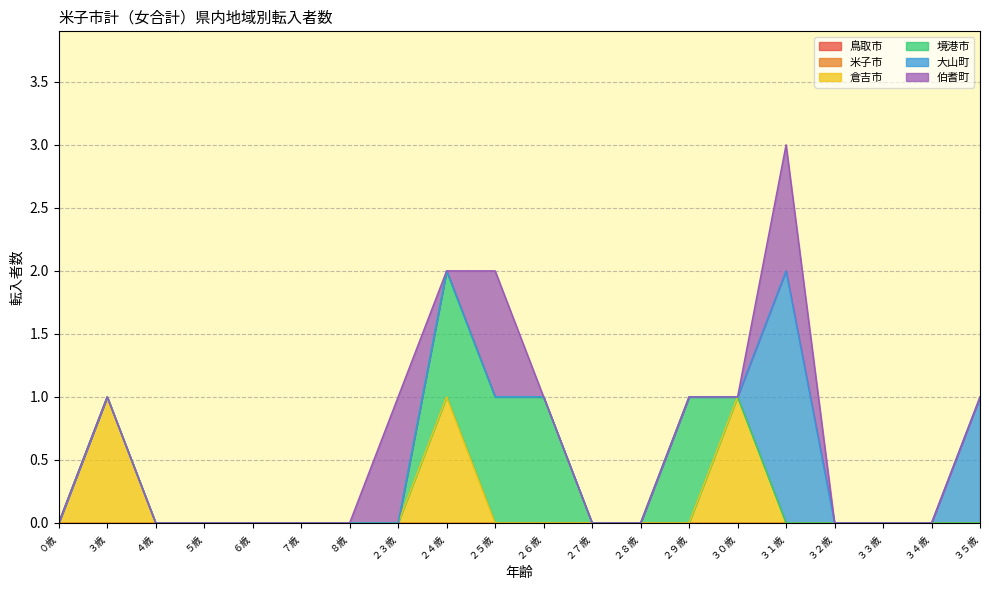

Is it true that 大山町 equals 0 at ２３歳?

True